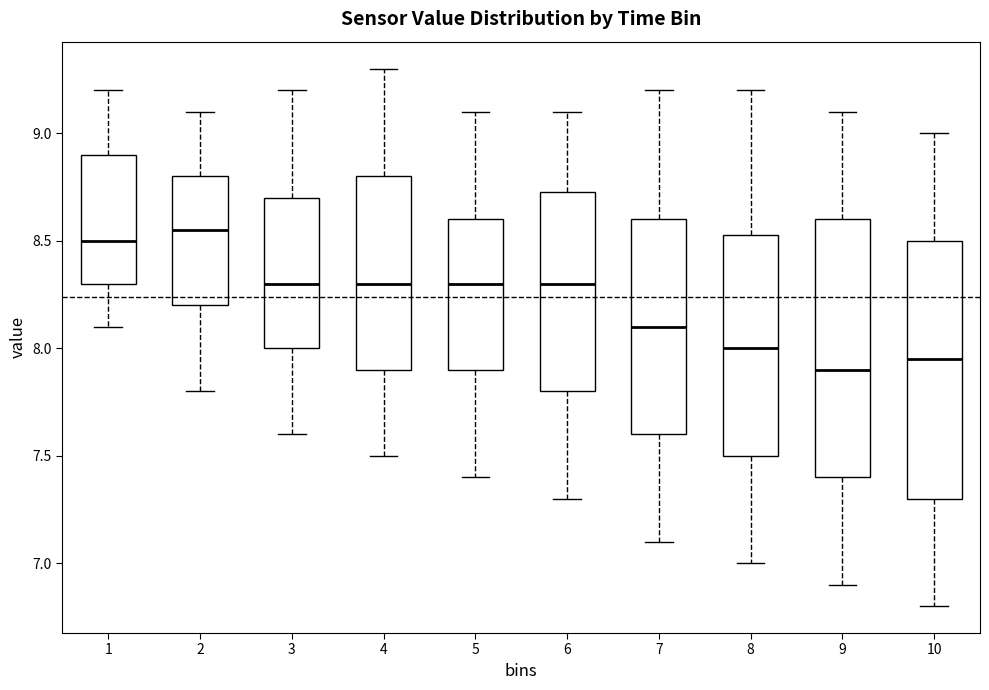

Reading left to right, read every box against the y-axis: the position of its median line, the range the box covers, and the ends of its whiskers. The values are not printed on the chart, so give them approximately, as read against the axis.

1: median 8.50, box 8.30 to 8.90, whiskers 8.10 to 9.20
2: median 8.55, box 8.20 to 8.80, whiskers 7.80 to 9.10
3: median 8.30, box 8.00 to 8.70, whiskers 7.60 to 9.20
4: median 8.30, box 7.90 to 8.80, whiskers 7.50 to 9.30
5: median 8.30, box 7.90 to 8.60, whiskers 7.40 to 9.10
6: median 8.30, box 7.80 to 8.75, whiskers 7.30 to 9.10
7: median 8.10, box 7.60 to 8.60, whiskers 7.10 to 9.20
8: median 8.00, box 7.50 to 8.55, whiskers 7.00 to 9.20
9: median 7.90, box 7.40 to 8.60, whiskers 6.90 to 9.10
10: median 7.95, box 7.30 to 8.50, whiskers 6.80 to 9.00